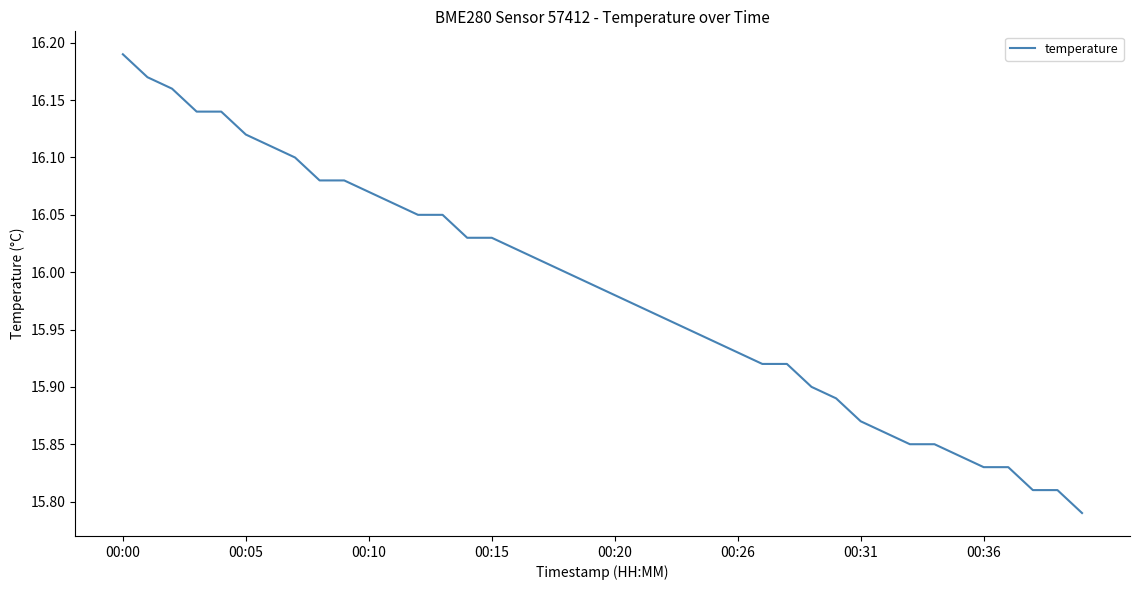

What is the difference between the maximum and minimum values?

0.4